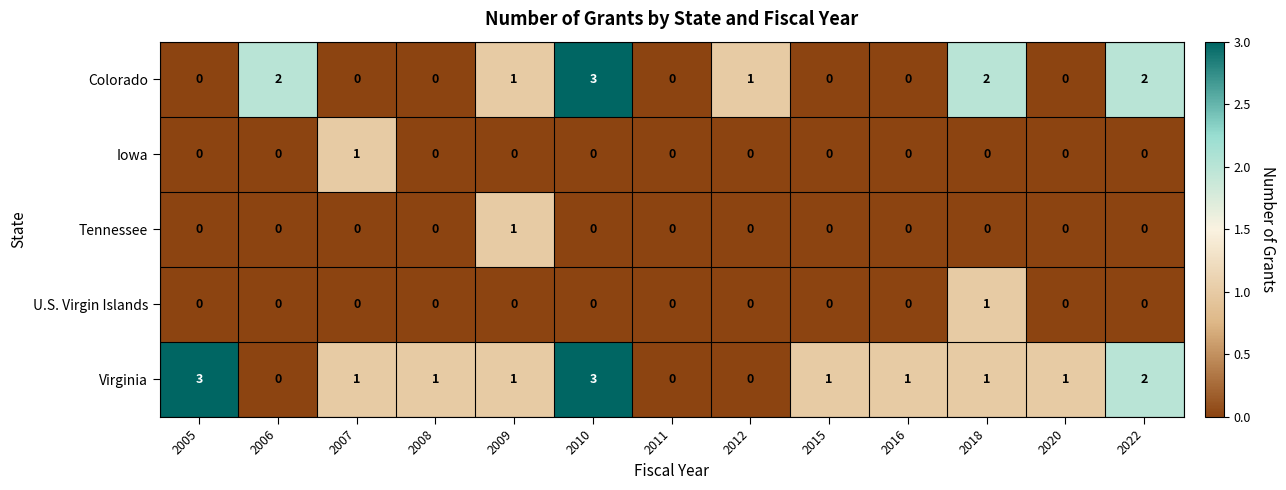

Count the number of categories in the chart.

13